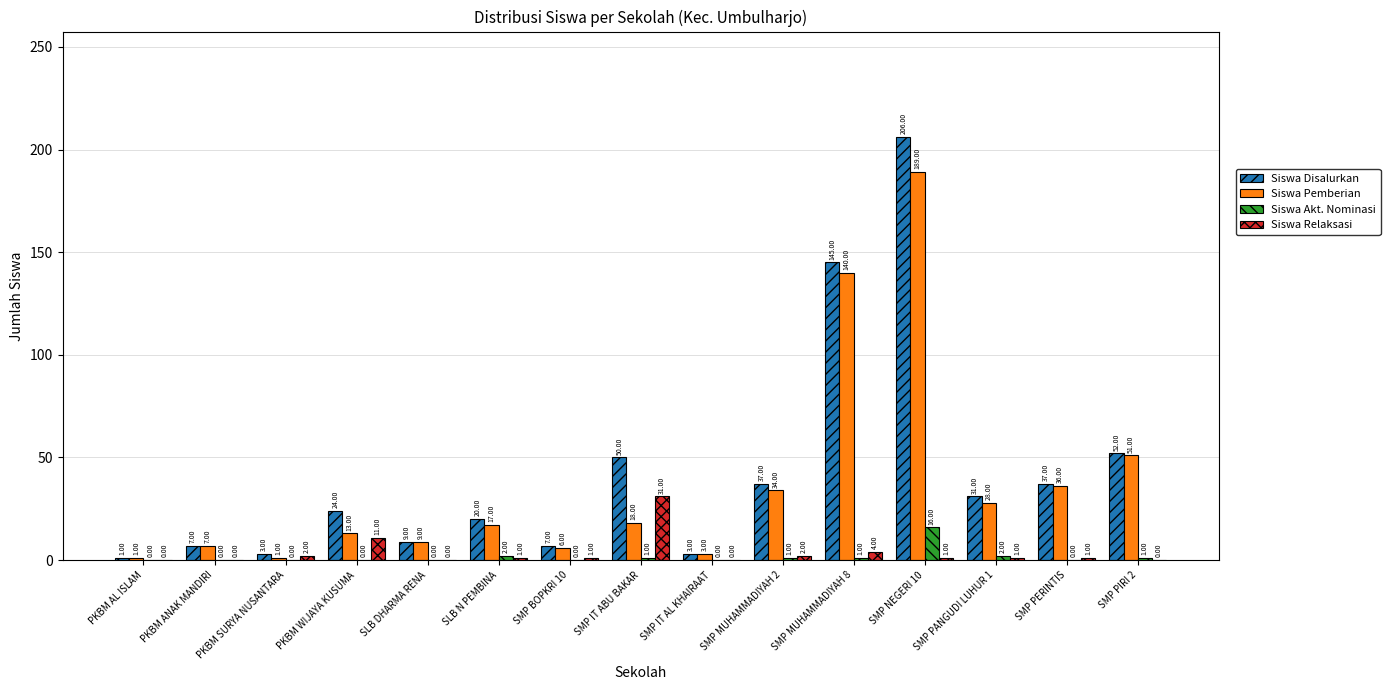

Is the value of Siswa Pemberian at SLB DHARMA RENA greater than the value of Siswa Disalurkan at SMP BOPKRI 10?

Yes